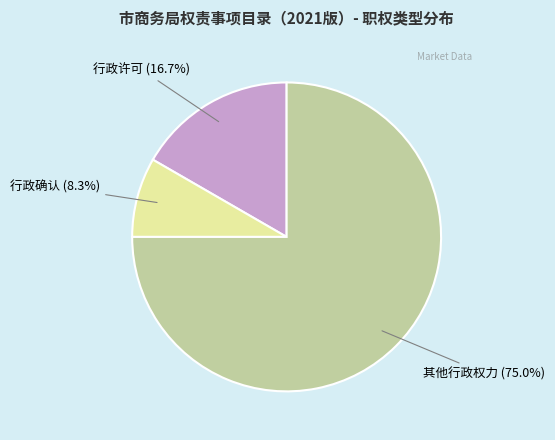

Is there any slice that represents more than half of the pie?

Yes